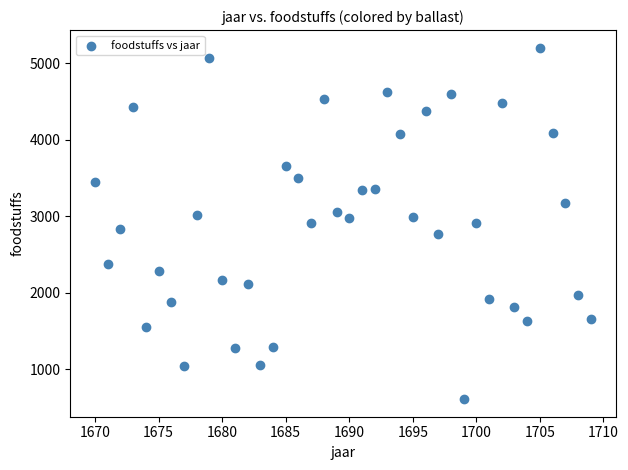

What is the range of Y values (max minus min)?

4593.5